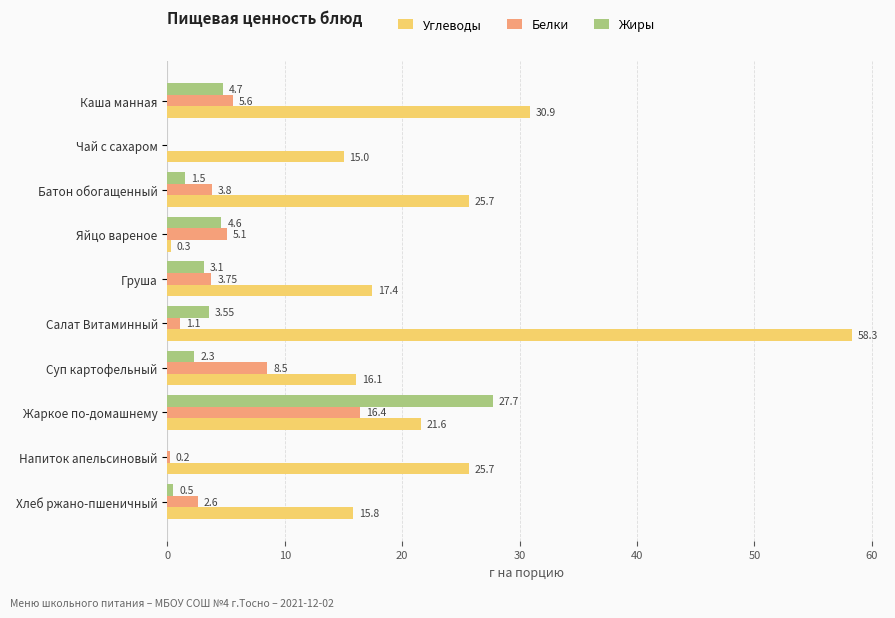

How many values in the Белки series exceed 3?

6